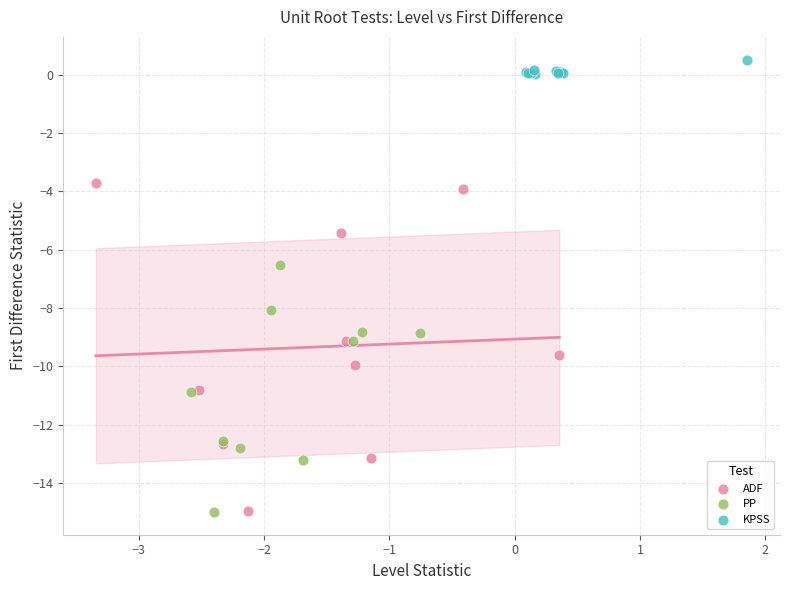

Which series contains the highest Y value?

KPSS